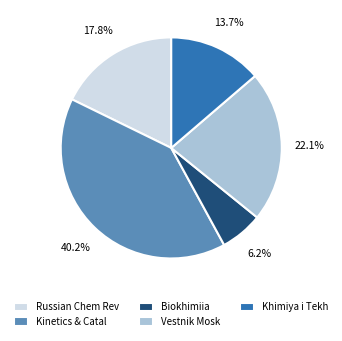

To the nearest percent, what is the average slice percentage?

20%